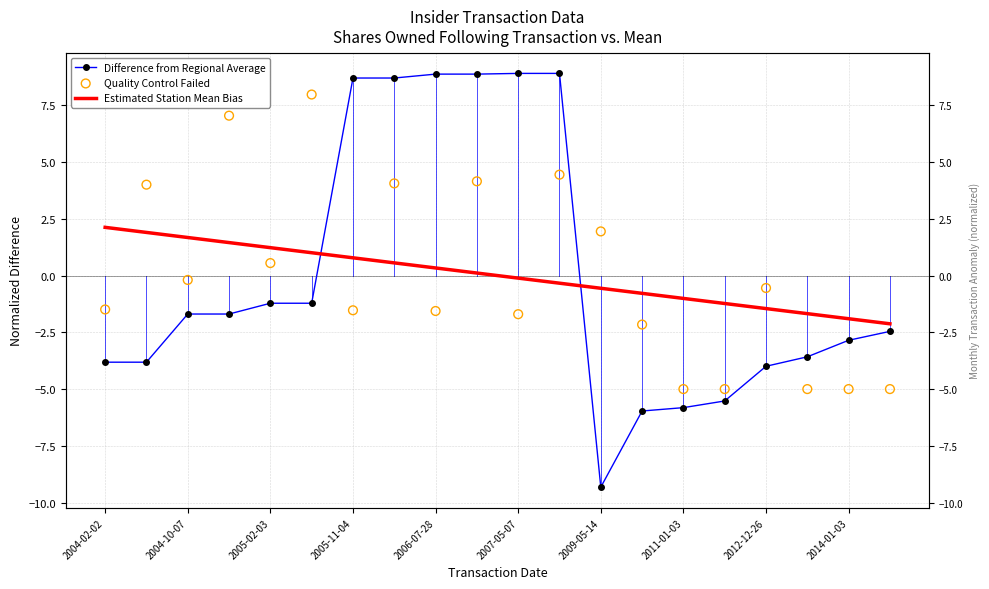

Which series has the widest spread of Y values?

Difference from Regional Average